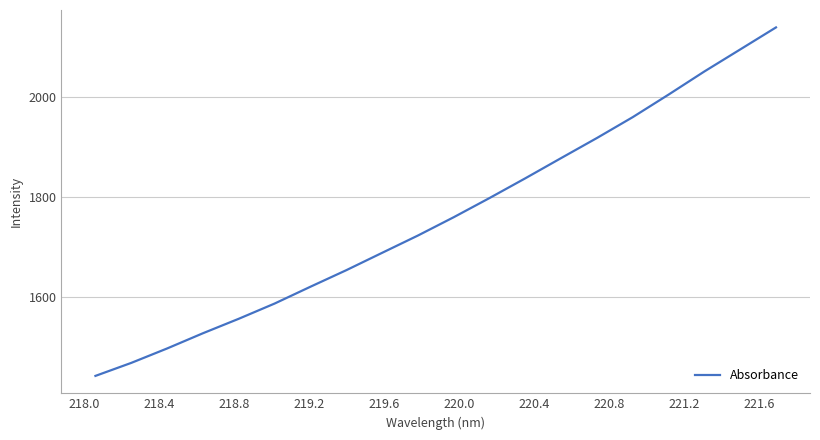

True or false: there are more than 2 points higher than both neighbors.

False